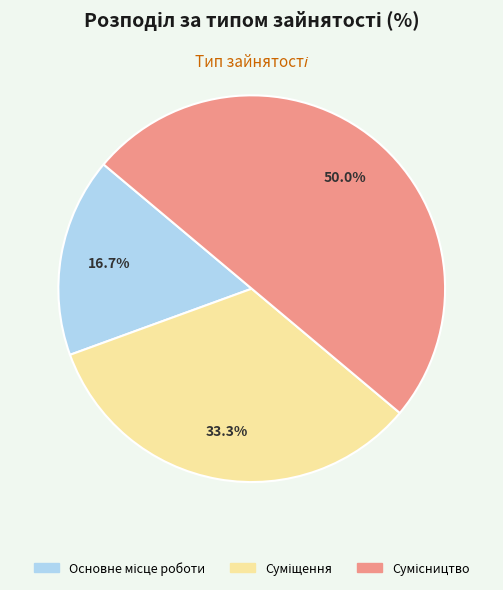

How many slices are in this pie chart?

3